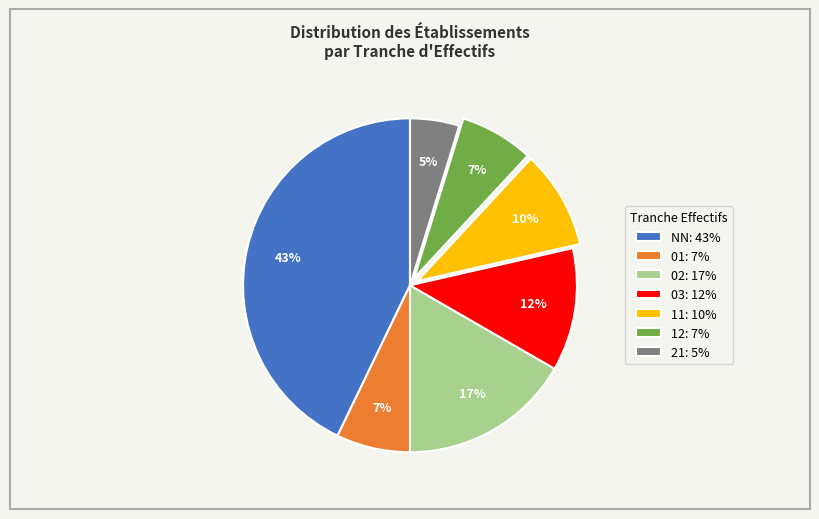

Does 11 account for over 50% of the chart?

No